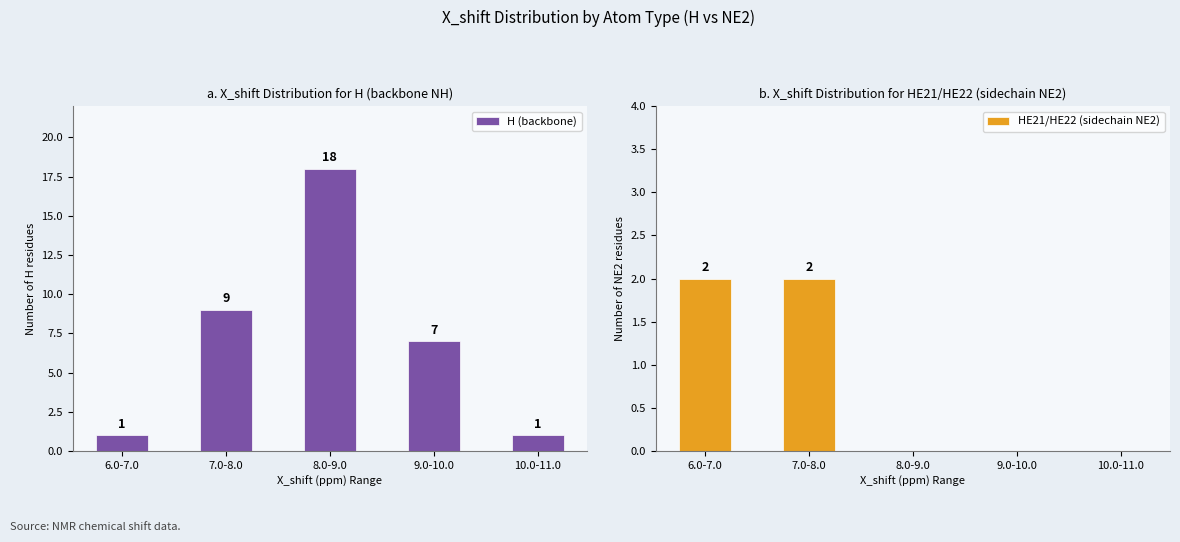

Between 7.0-8.0 and 8.0-9.0, which is larger?

8.0-9.0